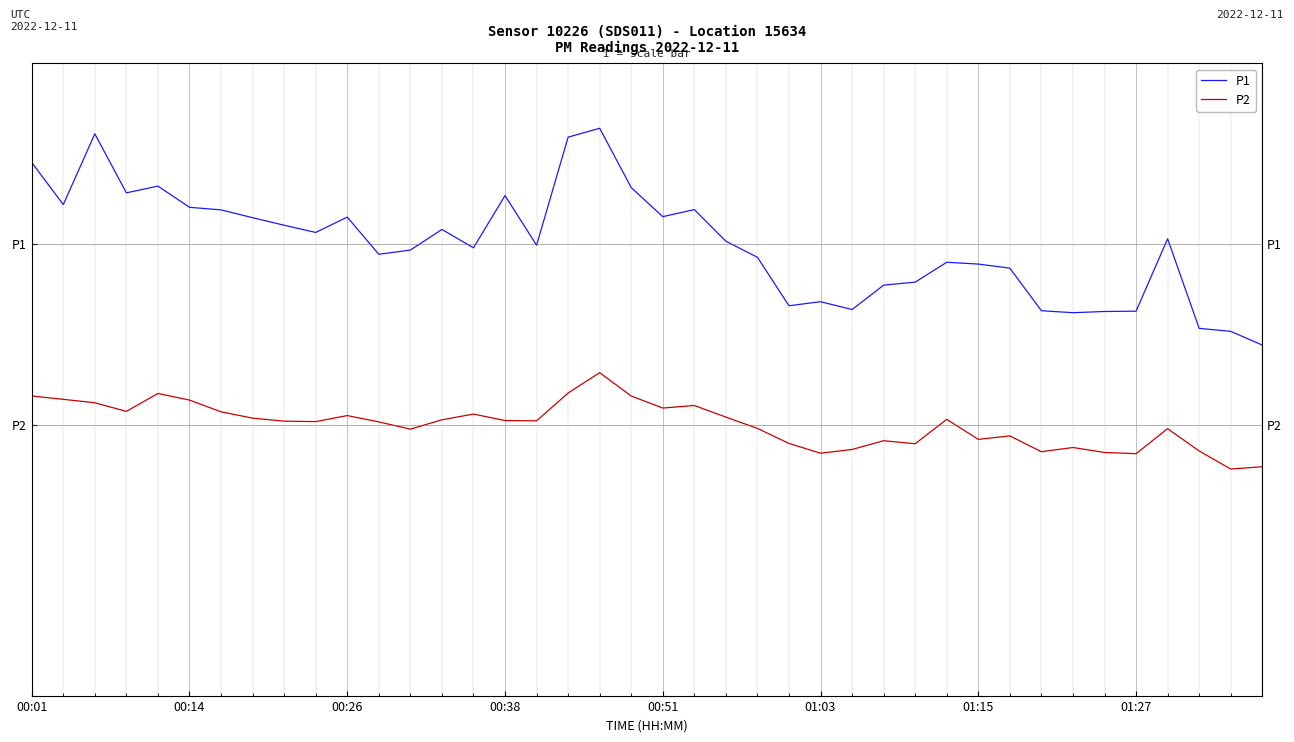

At which category is the sum across all series the highest?

18